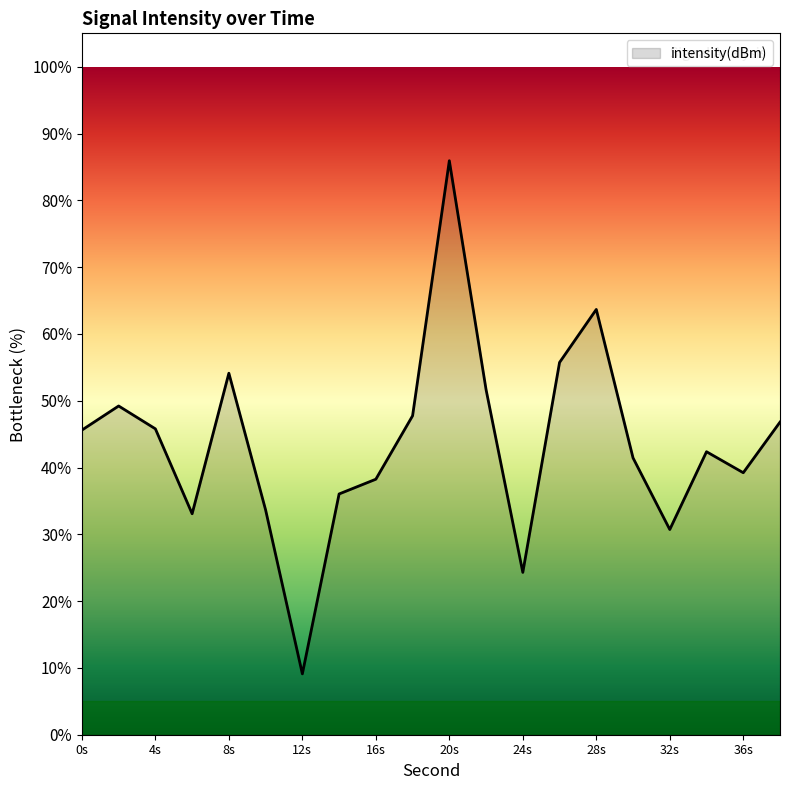

What is the greatest value displayed?

85.9